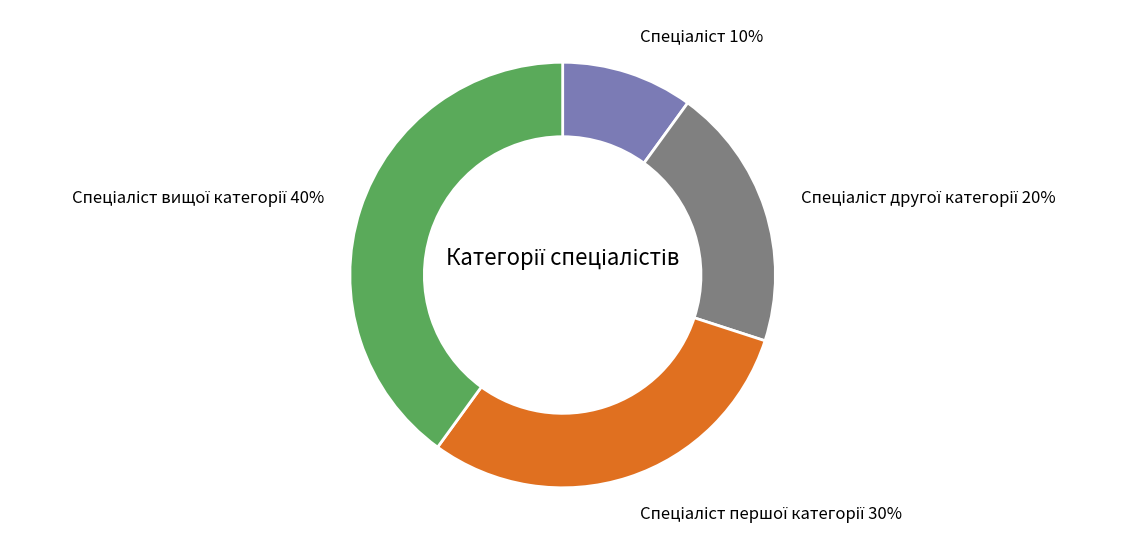

To the nearest percent, what is the difference between the largest and smallest slice percentages?

30%